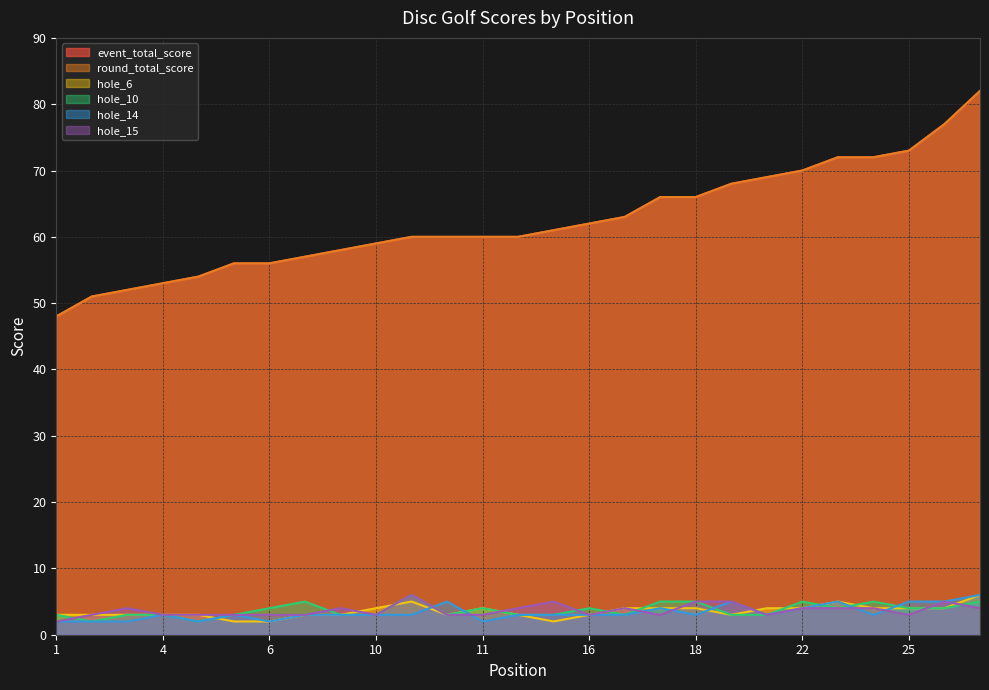

Which series has the widest spread of values?

event_total_score